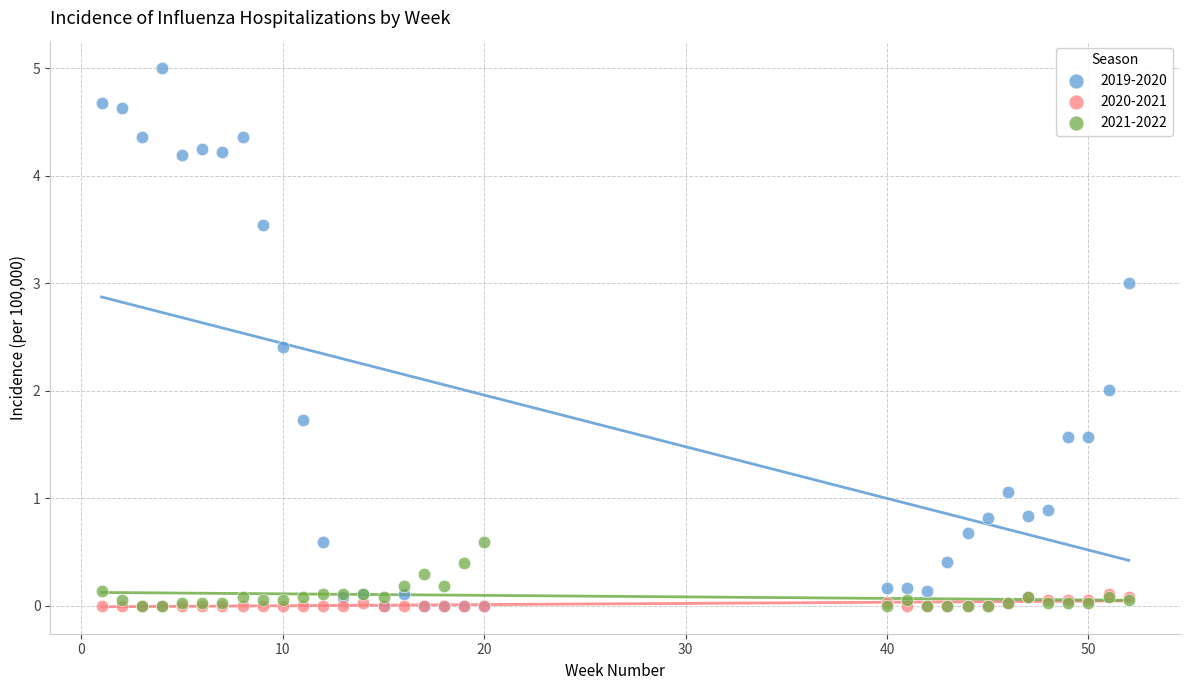

Which series has the largest Y range (max minus min)?

2019-2020